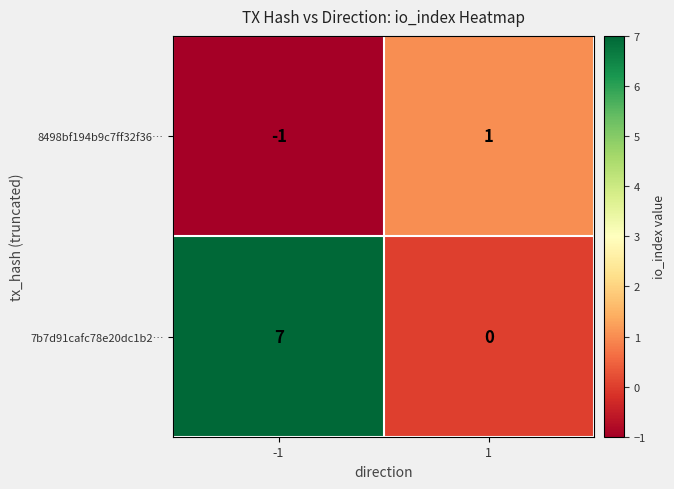

Reading right to left, what are all the values shown in this chart?

8498bf194b9c7ff32f36…: 1=1	-1=-1
7b7d91cafc78e20dc1b2…: 1=0	-1=7